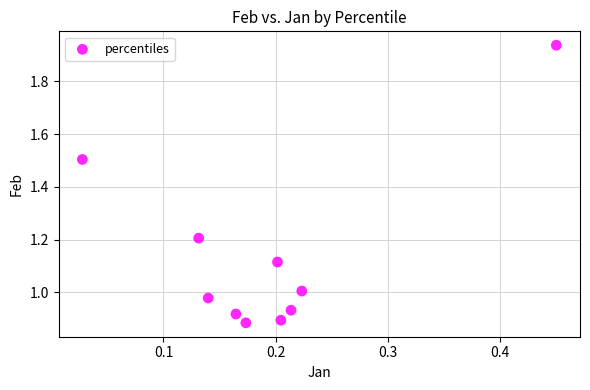

What is the range of X values (max minus min)?

0.4